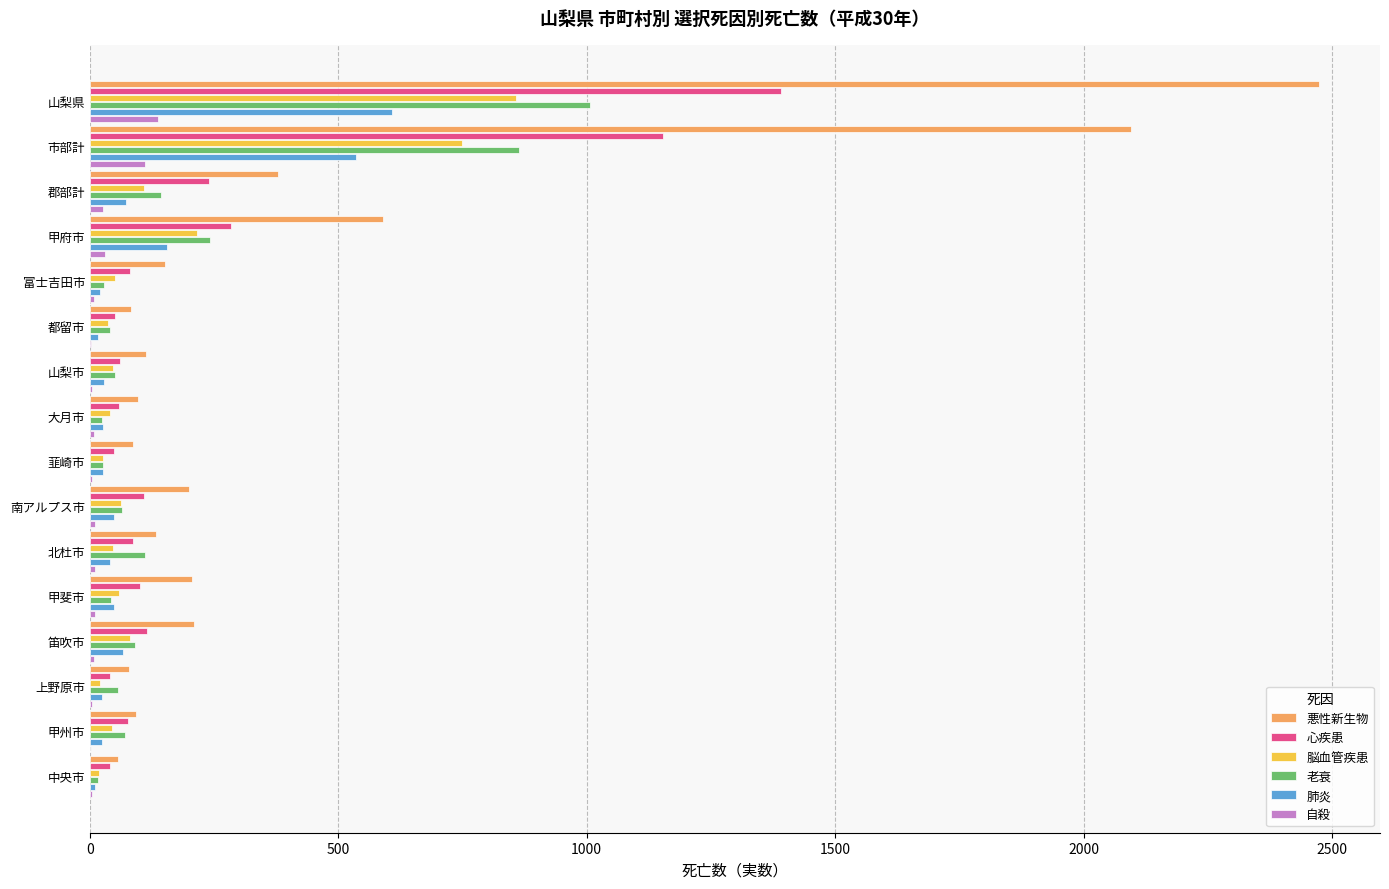

The 悪性新生物 series shows 78 at 上野原市. True or false?

True